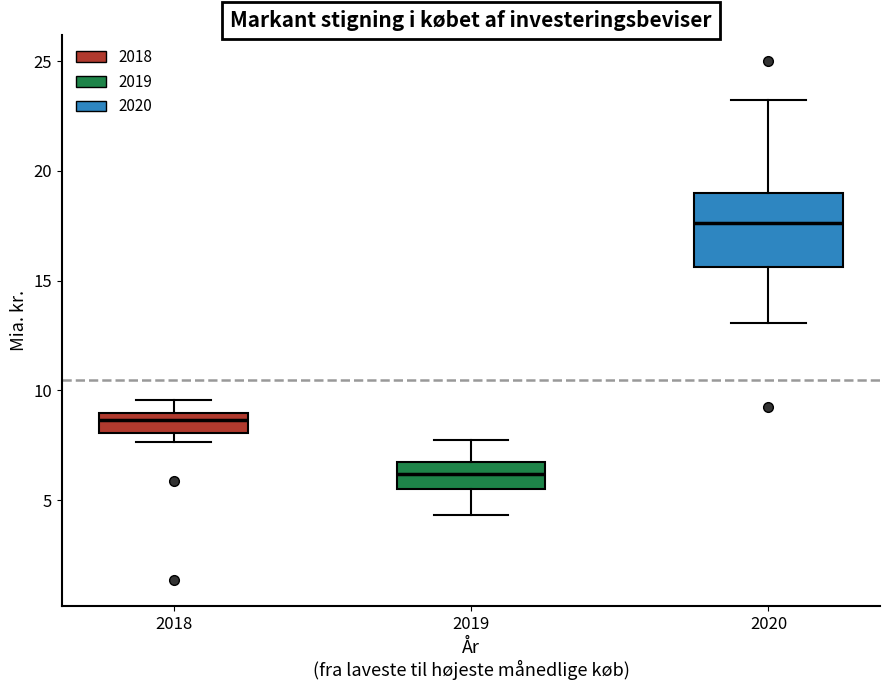

Reading left to right, read every box against the y-axis: the position of its median line, the range the box covers, and the ends of its whiskers. The values are not printed on the chart, so give them approximately, as read against the axis.

2018: median 8.5, box 8.0 to 9.0, whiskers 7.5 to 9.5
2019: median 6.0, box 5.5 to 6.5, whiskers 4.5 to 7.5
2020: median 17.5, box 15.5 to 19.0, whiskers 13.0 to 23.0